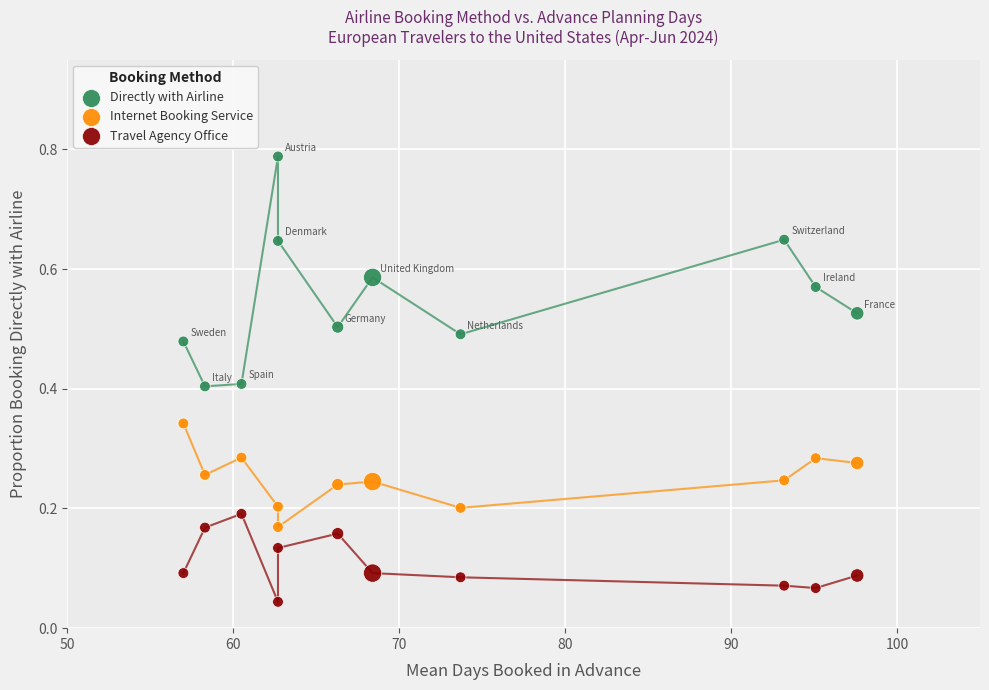

Across all data points, what is the range of Y values (max minus min)?

0.7